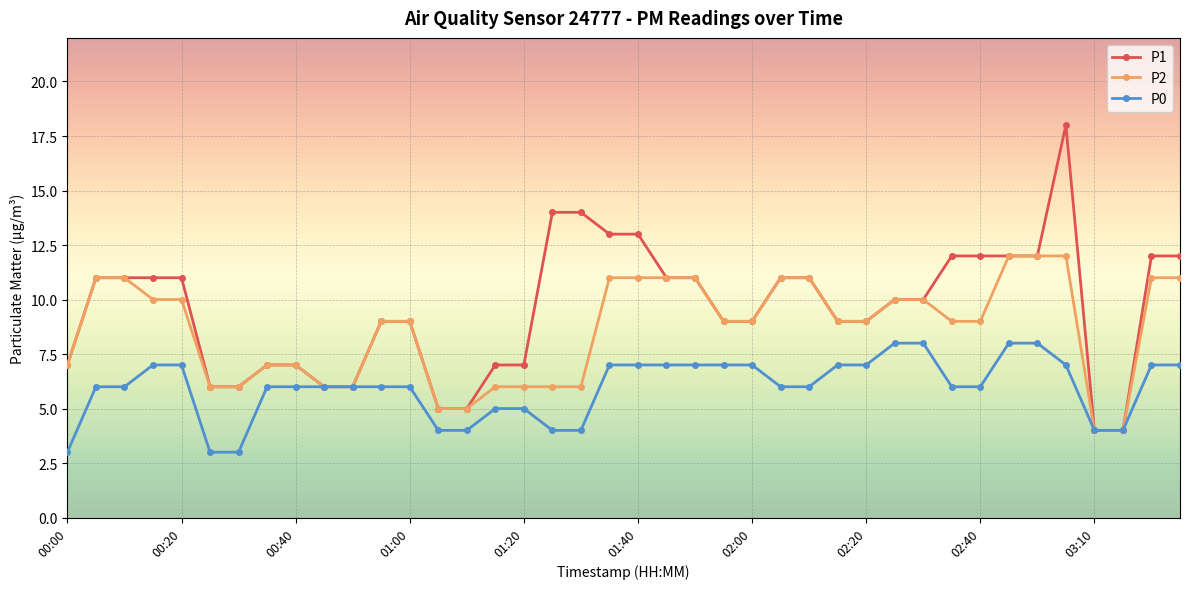

Rank the series by their maximum value, from highest to lowest.

P1, P2, P0